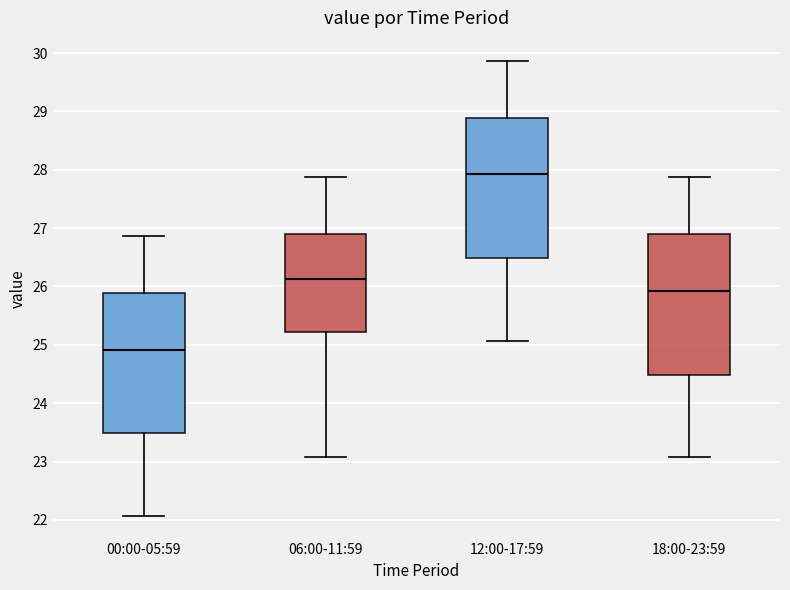

Where does the lower whisker of the box for 00:00-05:59 end on the y-axis? The values are not printed on the chart, so give them approximately, as read against the axis.

22.1